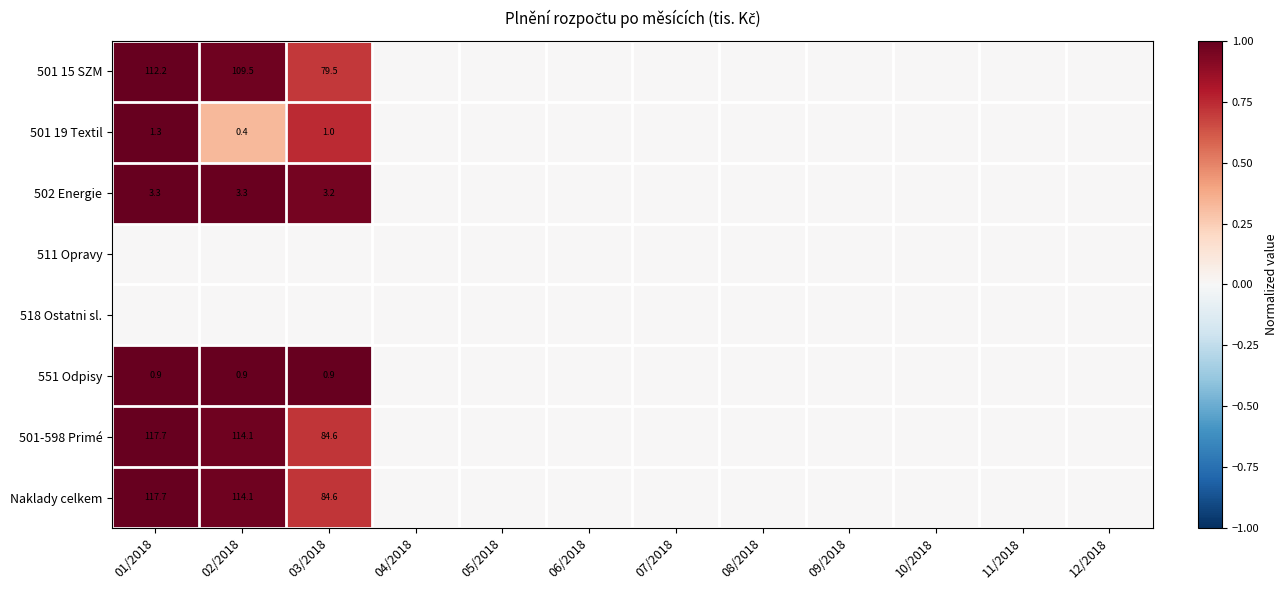

Is it true that 501 19 Textil equals 2.0 at 01/2018?

False